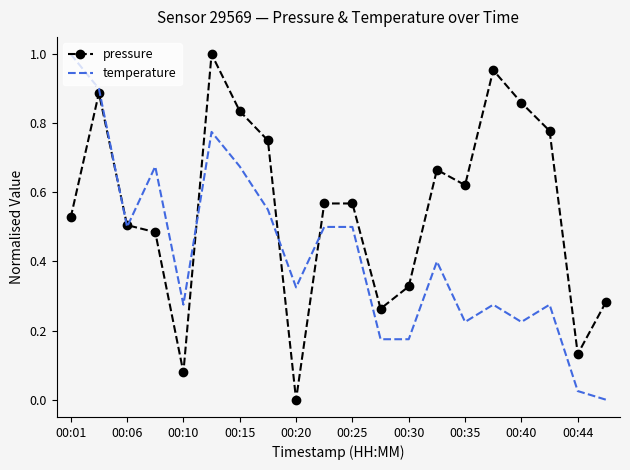

List the series in order of their overall mean, lowest first.

temperature, pressure